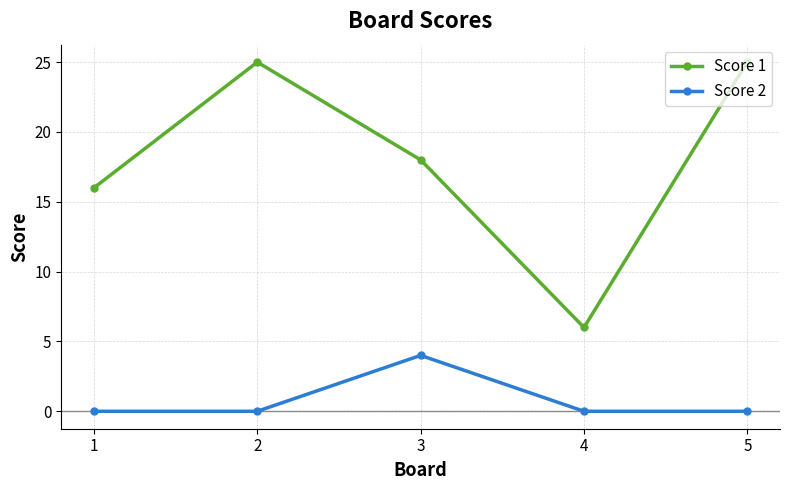

Is this an area chart (filled region under the line)?

No